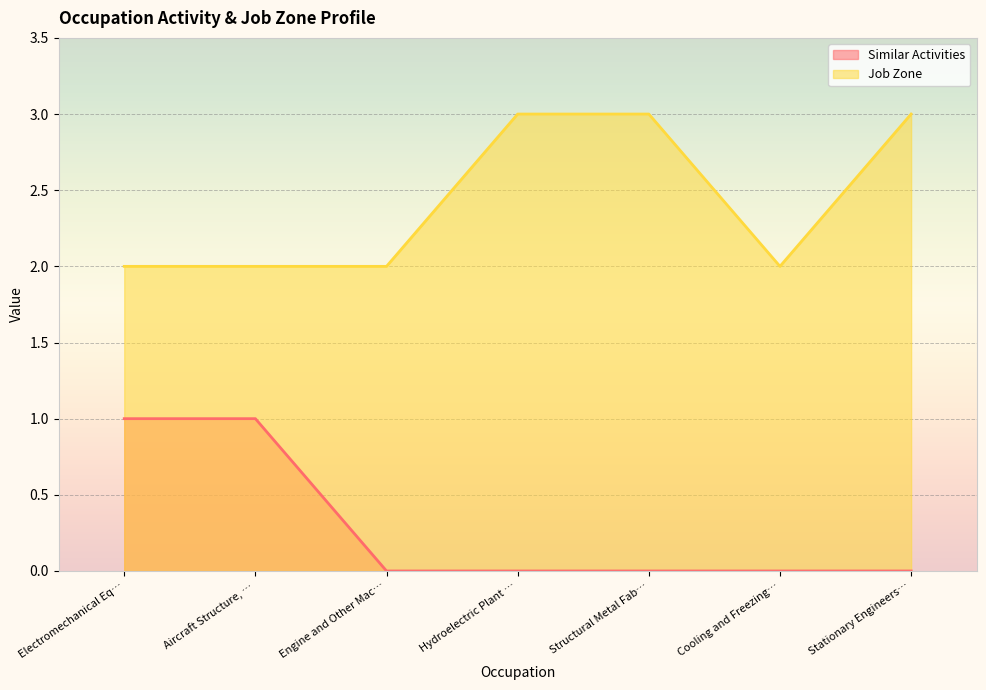

Which series changed the most between Structural Metal Fab… and Cooling and Freezing…?

Job Zone